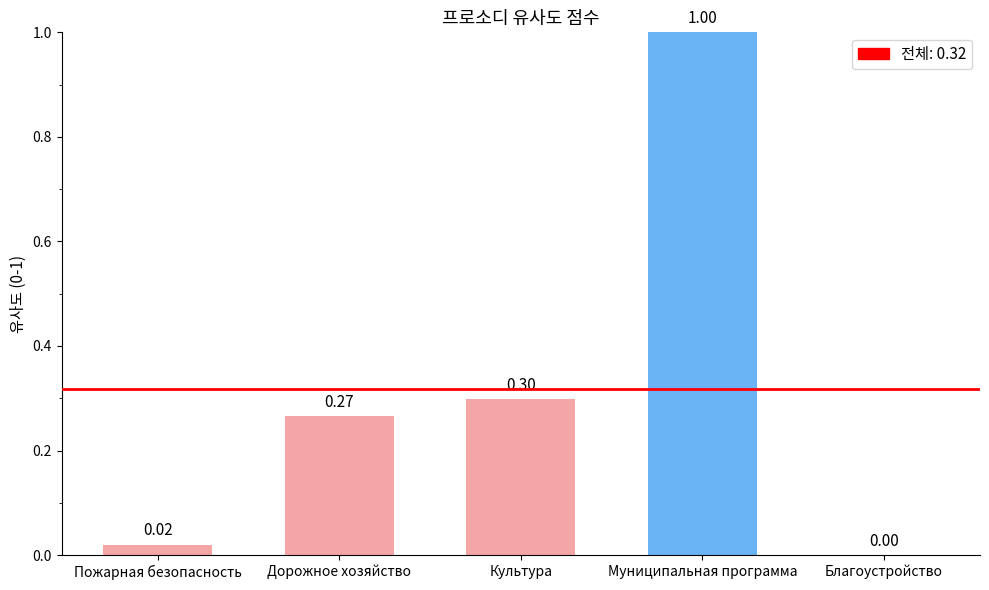

Read the value at Дорожное хозяйство.

0.3